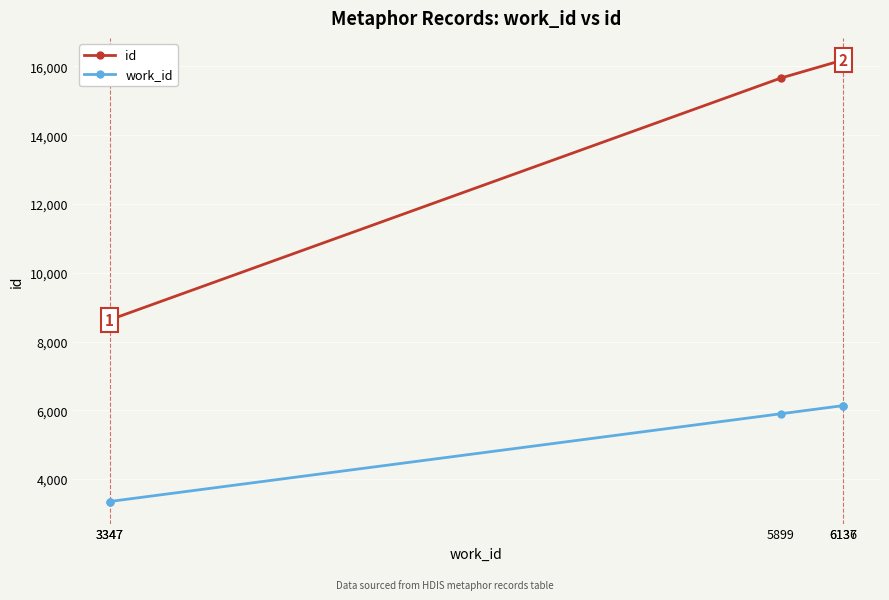

True or false: work_id has more than 0 points higher than both neighbors.

False